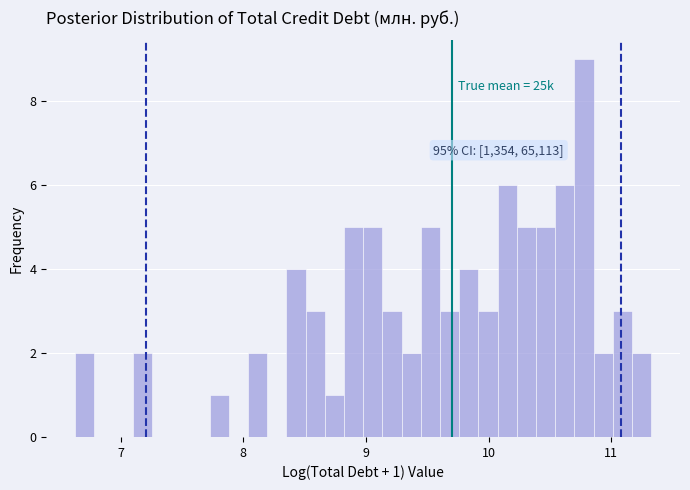

Around what value on the x-axis is the tallest bar? Give the approximate position of its centre, as read against the axis.

10.8